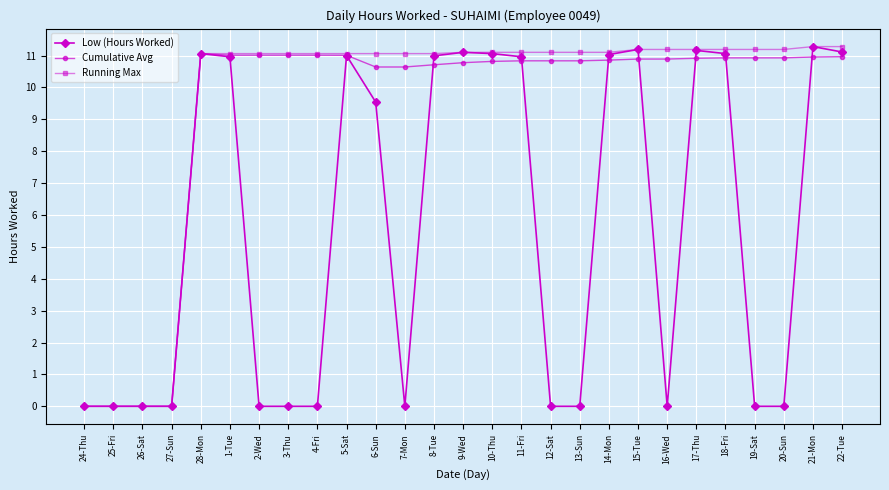

What is the difference between the highest and lowest values at 18-Fri?

0.3